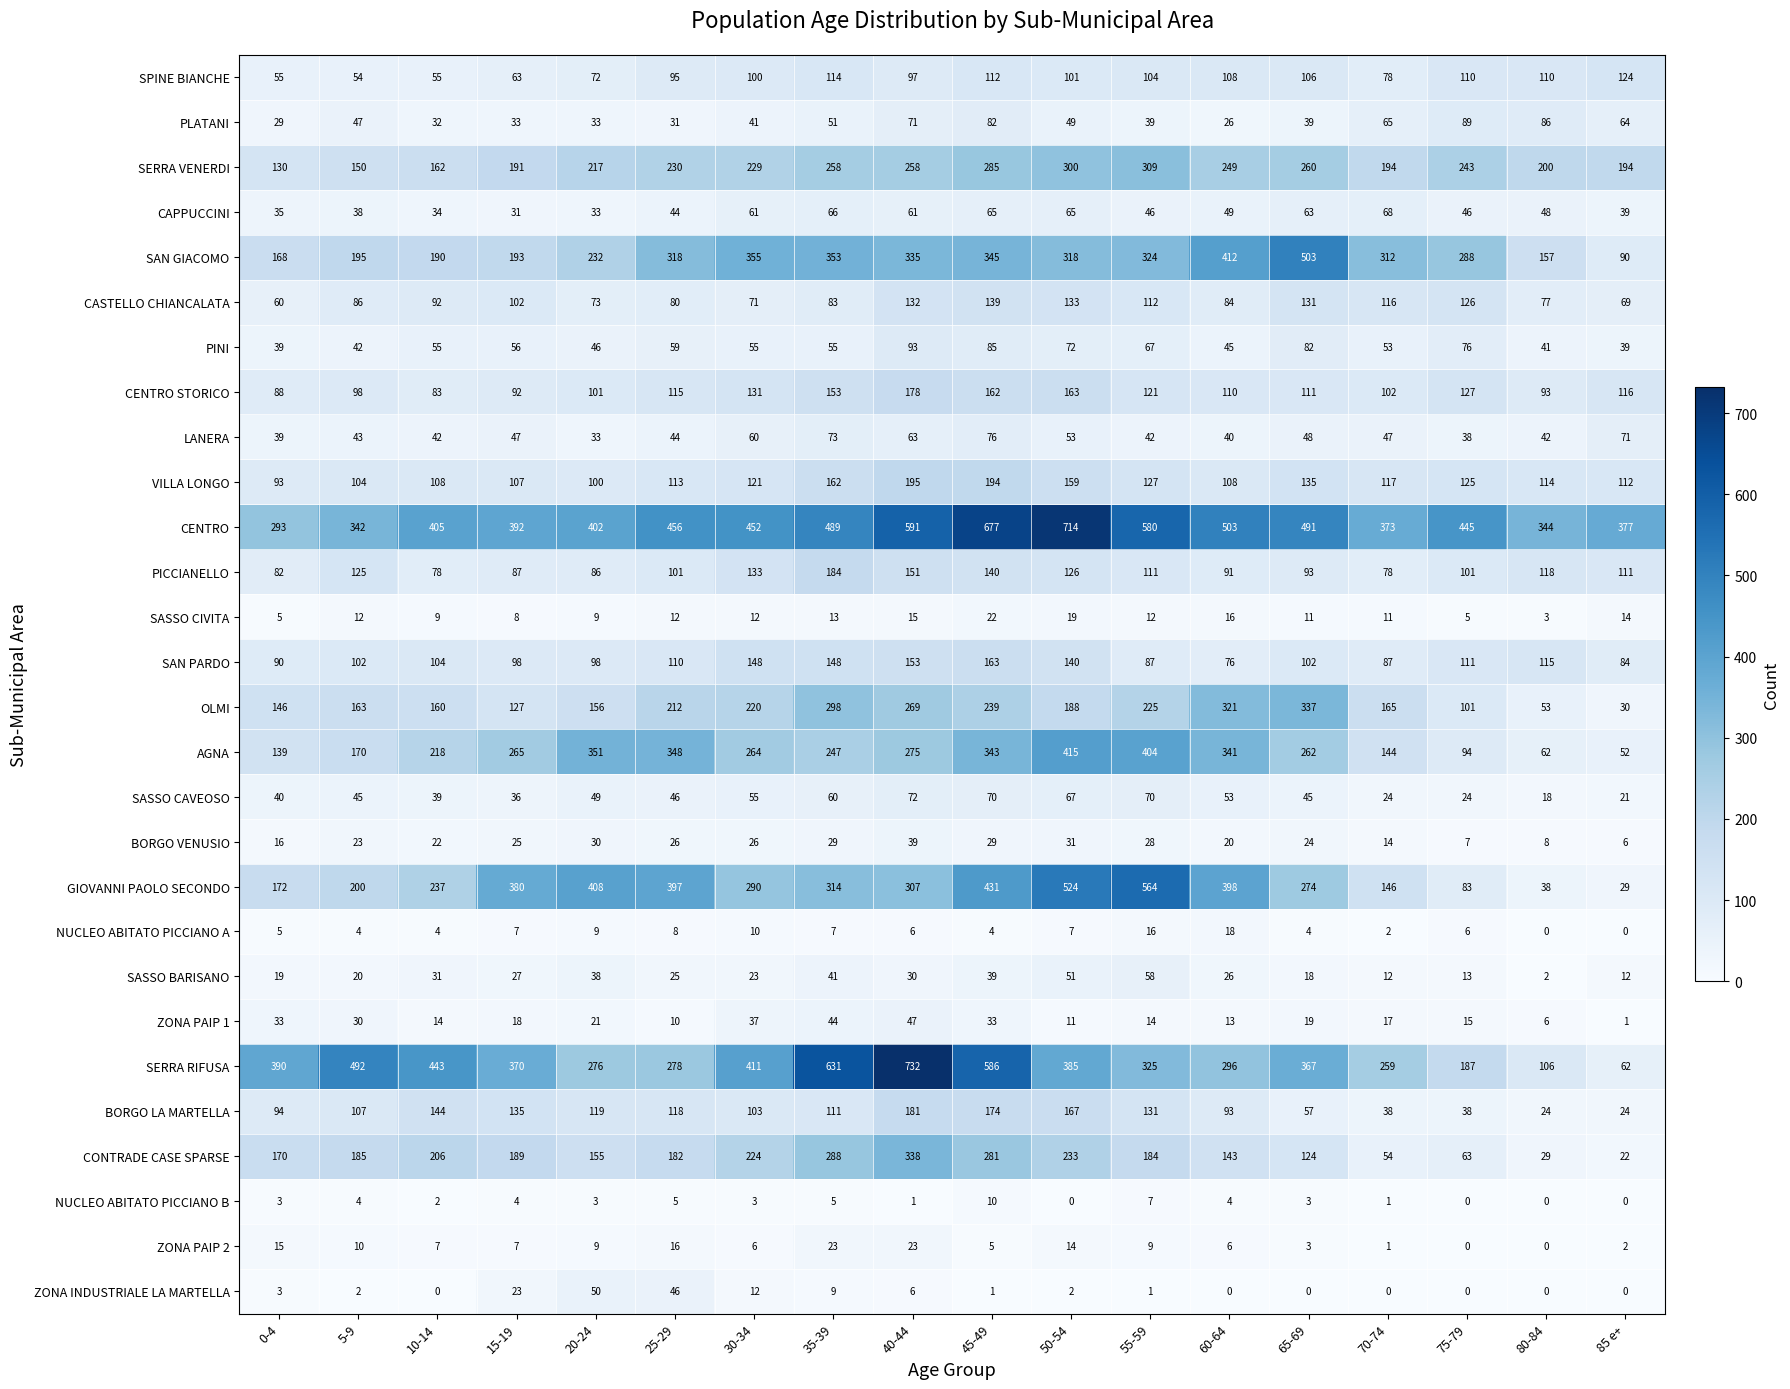

At 35-39, list the series in order from smallest to largest.

NUCLEO ABITATO PICCIANO B, NUCLEO ABITATO PICCIANO A, ZONA INDUSTRIALE LA MARTELLA, SASSO CIVITA, ZONA PAIP 2, BORGO VENUSIO, SASSO BARISANO, ZONA PAIP 1, PLATANI, PINI, SASSO CAVEOSO, CAPPUCCINI, LANERA, CASTELLO CHIANCALATA, BORGO LA MARTELLA, SPINE BIANCHE, SAN PARDO, CENTRO STORICO, VILLA LONGO, PICCIANELLO, AGNA, SERRA VENERDI, CONTRADE CASE SPARSE, OLMI, GIOVANNI PAOLO SECONDO, SAN GIACOMO, CENTRO, SERRA RIFUSA